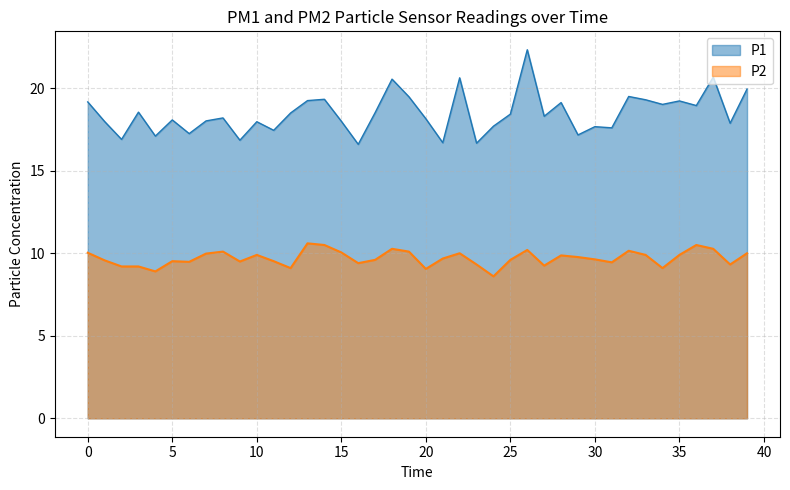

Does the chart display data point markers on the line(s)?

No